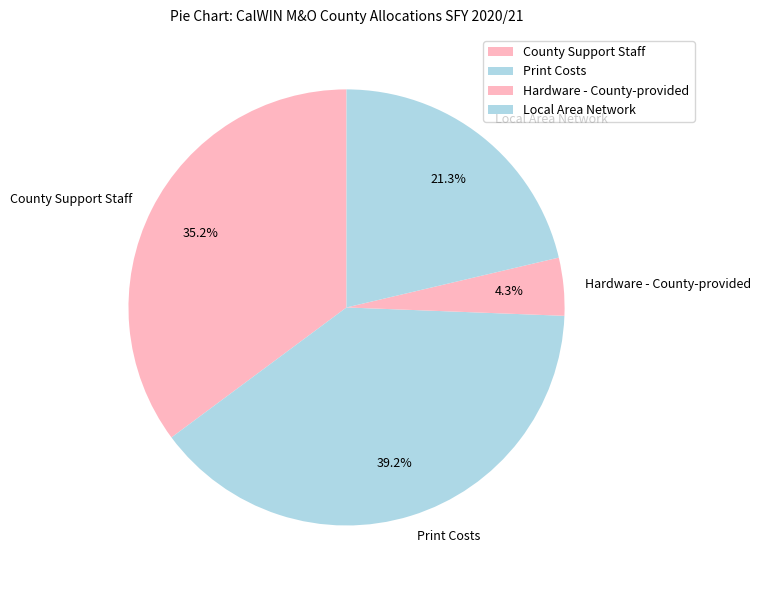

The County Support Staff slice represents 45% of the pie. True or false?

False